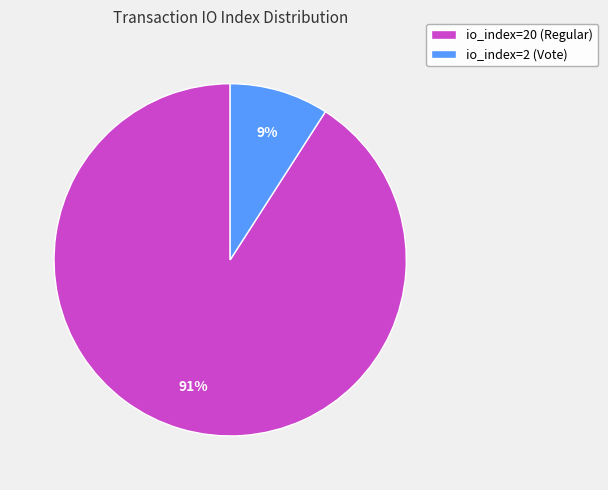

To the nearest percent, what is the average slice percentage?

50%